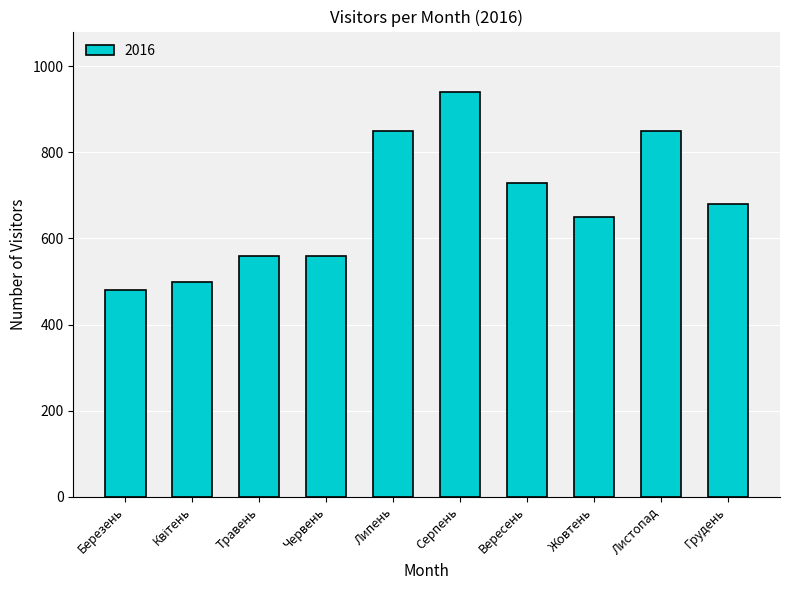

Reading left to right, what are all the values shown in this chart?

480	500	560	560	850	940	730	650	850	680